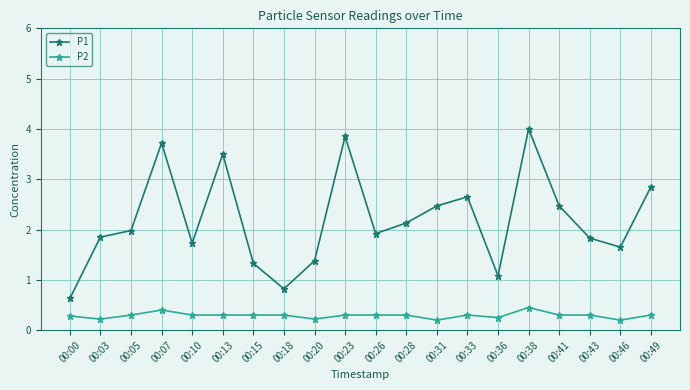

True or false: P1 has more than 1 interior local peaks.

True